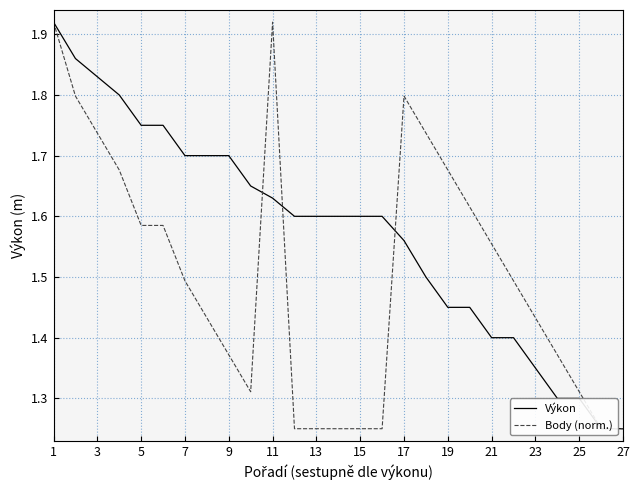

How many lines are shown in the chart?

2